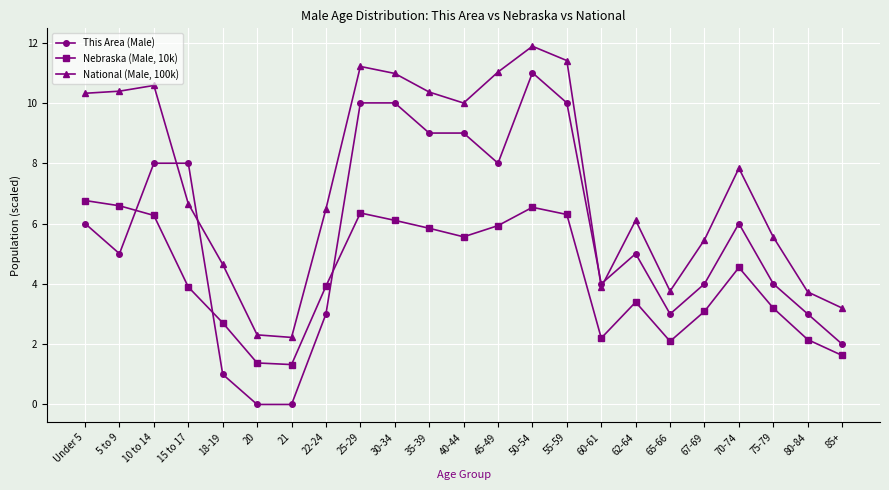

What is the sum of the National (Male, 100k) values at 85+ and 70-74?

11.0